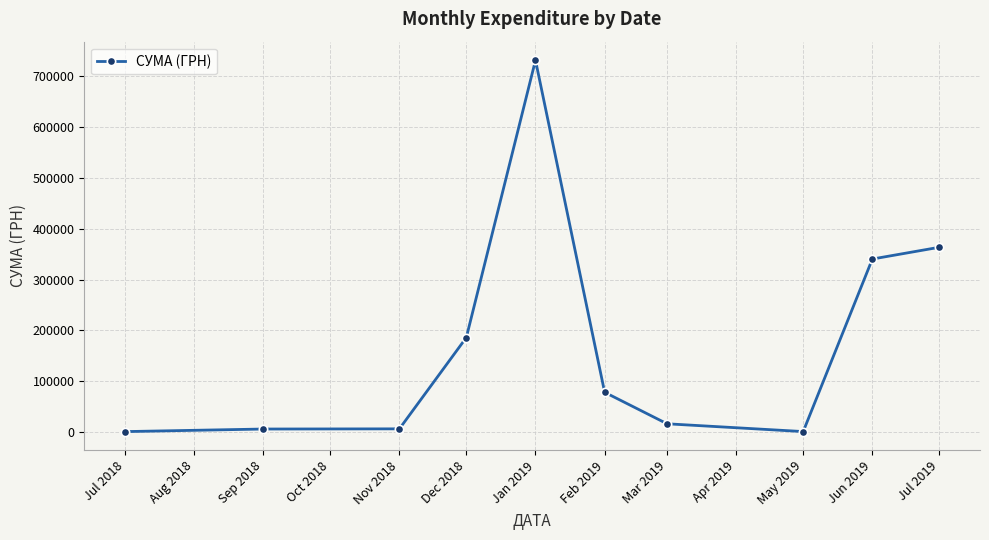

What is the label of the 8th point from the right?

Nov 2018